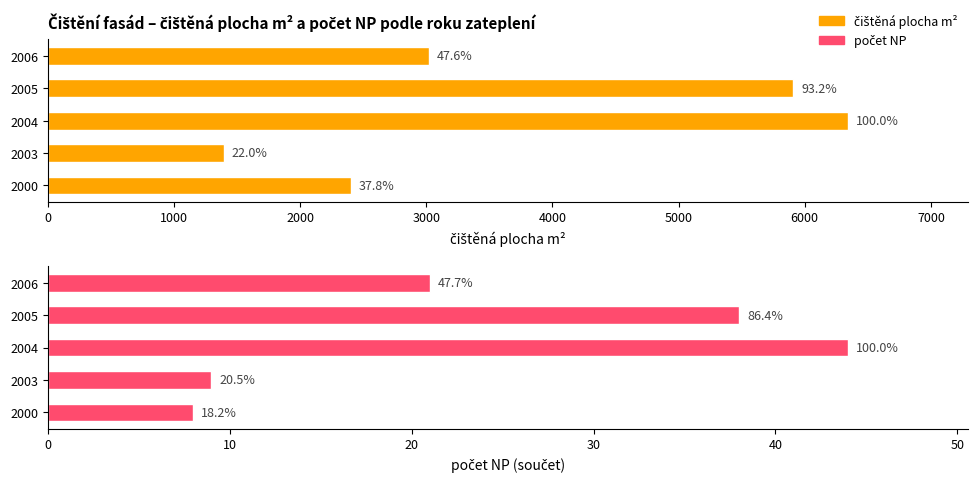

Are the bars grouped side by side (vs. stacked)?

Yes